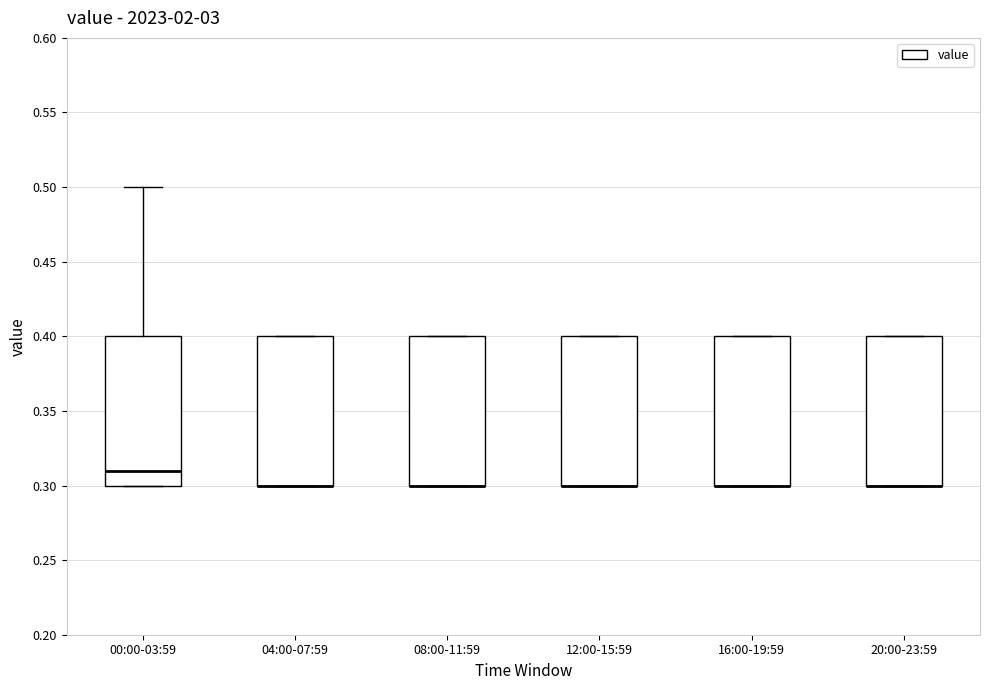

Where is the upper edge of the box for 12:00-15:59 on the y-axis? The values are not printed on the chart, so give them approximately, as read against the axis.

0.40